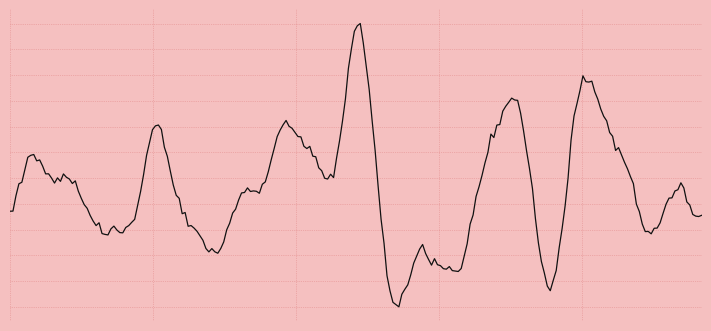

What is the difference between the second highest and second lowest values?

34